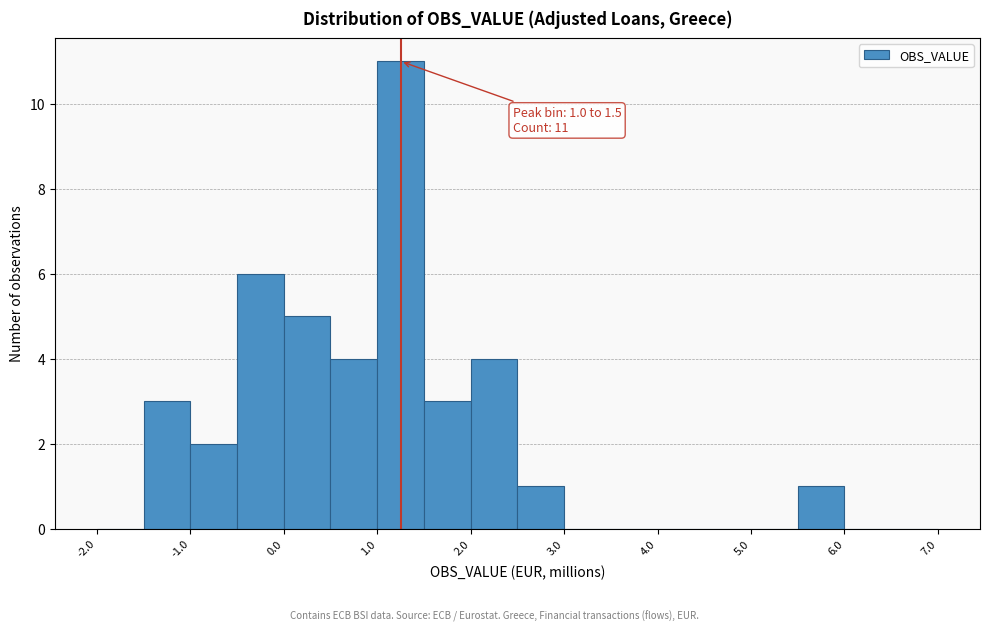

Over which range of the x-axis is the bar tallest?

1.0 to 1.5